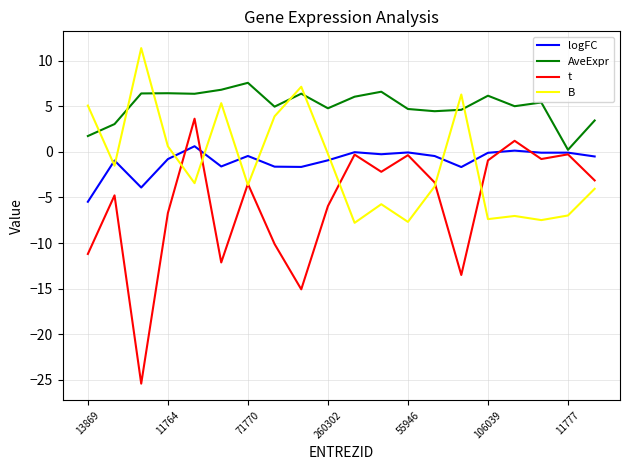

Which series has the largest range (max minus min)?

t